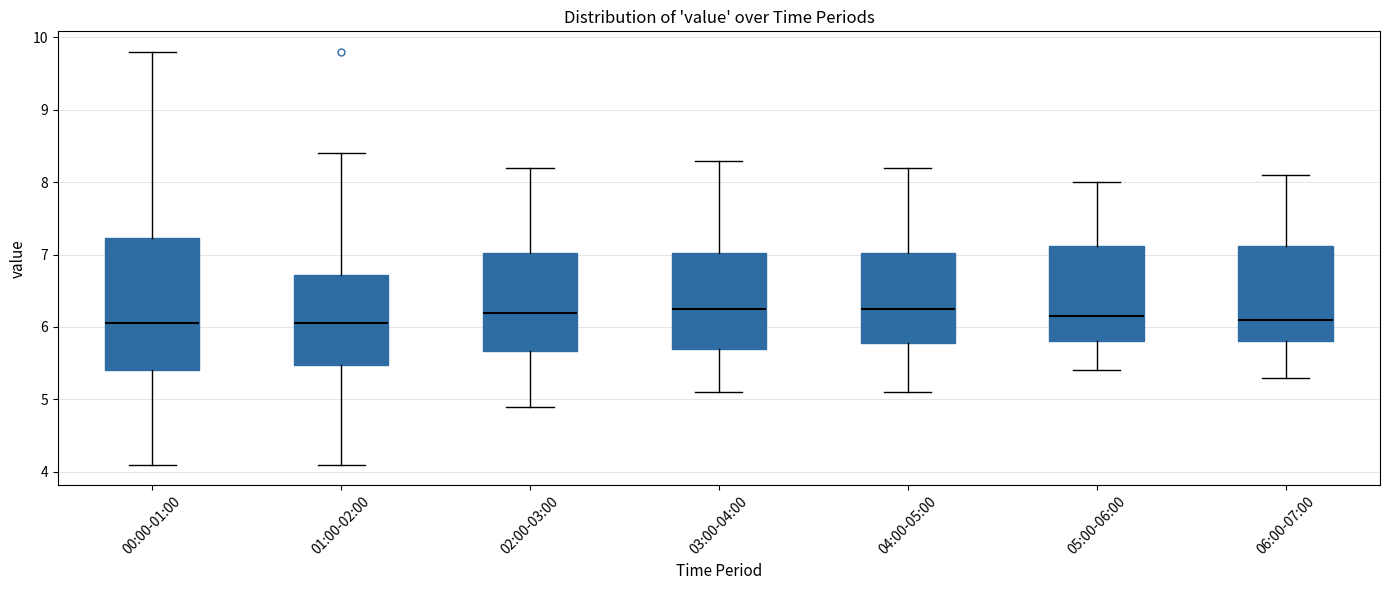

Reading left to right, transcribe this box plot: for each box, give where its median line is, the range the box spans, and where its two whiskers end, as read against the y-axis. The values are not printed on the chart, so give them approximately, as read against the axis.

00:00-01:00: median 6.1, box 5.4 to 7.2, whiskers 4.1 to 9.8
01:00-02:00: median 6.1, box 5.5 to 6.7, whiskers 4.1 to 8.4
02:00-03:00: median 6.2, box 5.7 to 7.0, whiskers 4.9 to 8.2
03:00-04:00: median 6.3, box 5.7 to 7.0, whiskers 5.1 to 8.3
04:00-05:00: median 6.3, box 5.8 to 7.0, whiskers 5.1 to 8.2
05:00-06:00: median 6.2, box 5.8 to 7.1, whiskers 5.4 to 8.0
06:00-07:00: median 6.1, box 5.8 to 7.1, whiskers 5.3 to 8.1